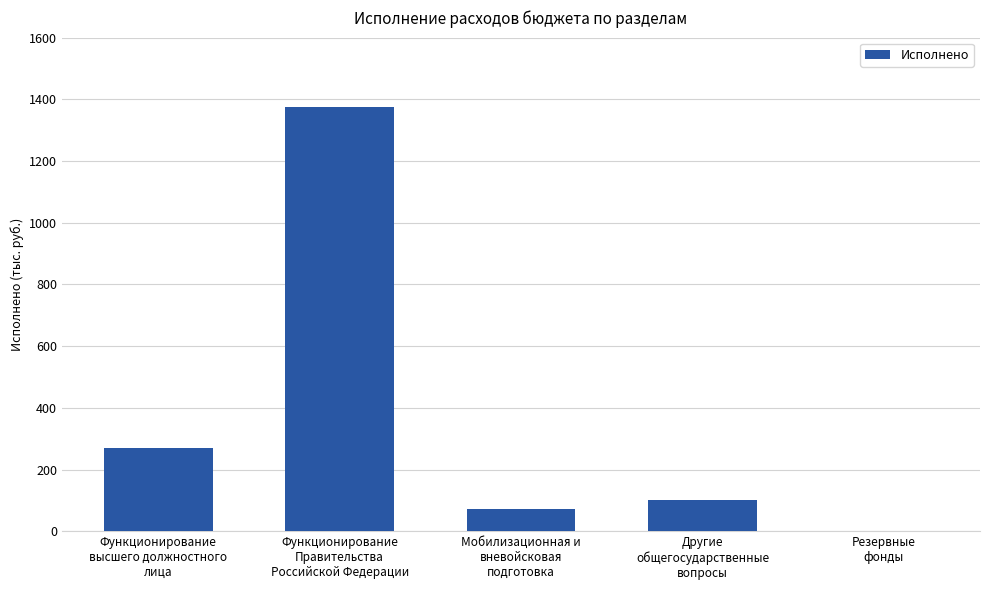

What is the value of the 3rd bar from the left?

72400.0